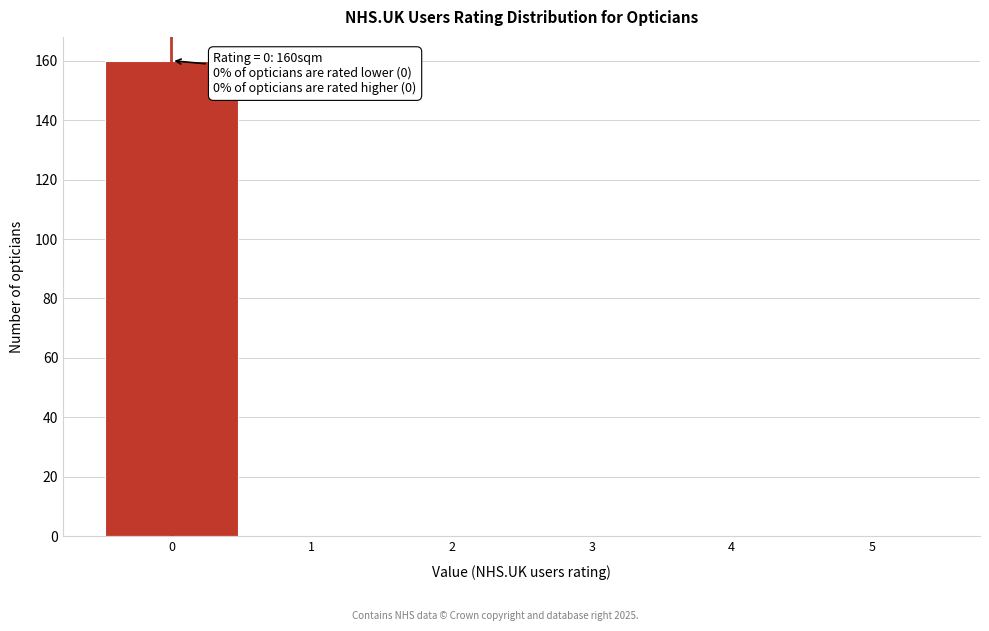

Over which range of the x-axis is the bar tallest?

-0.5 to 0.5